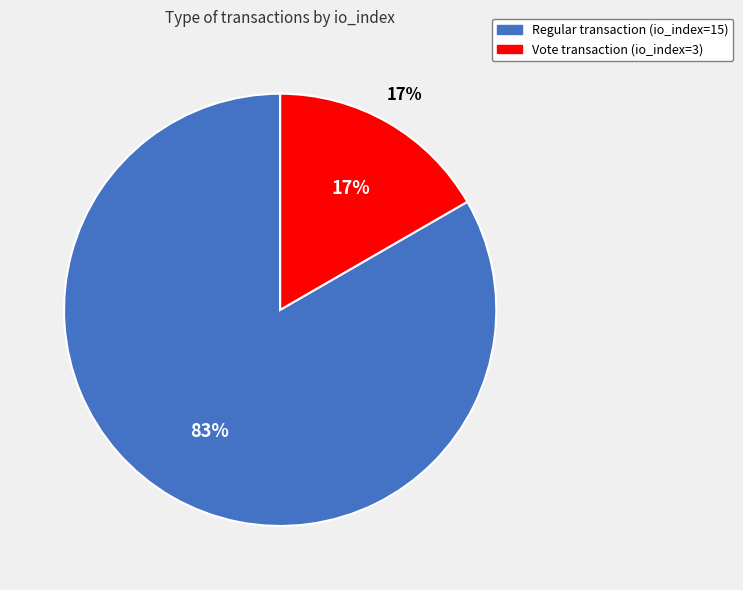

The Vote (io_index=3) slice represents 8% of the pie. True or false?

False